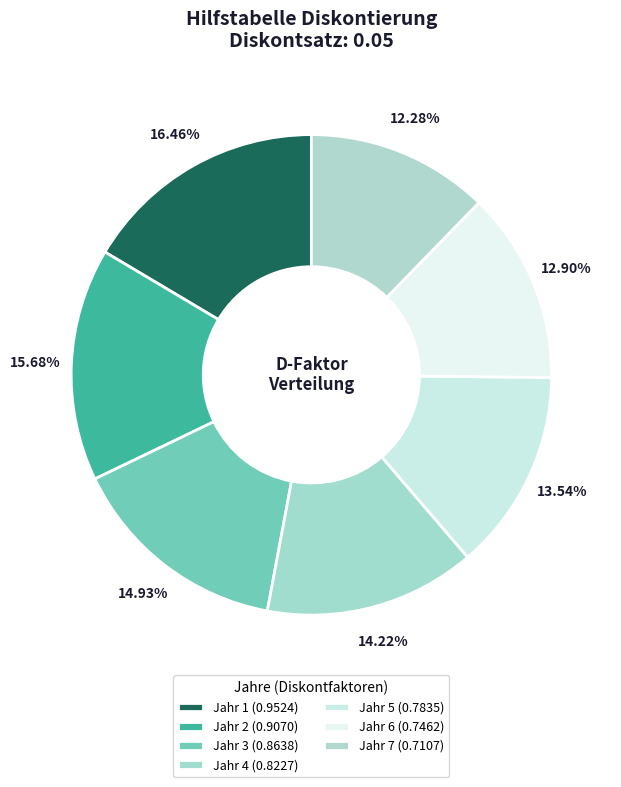

Does Jahr 4 account for over 50% of the chart?

No